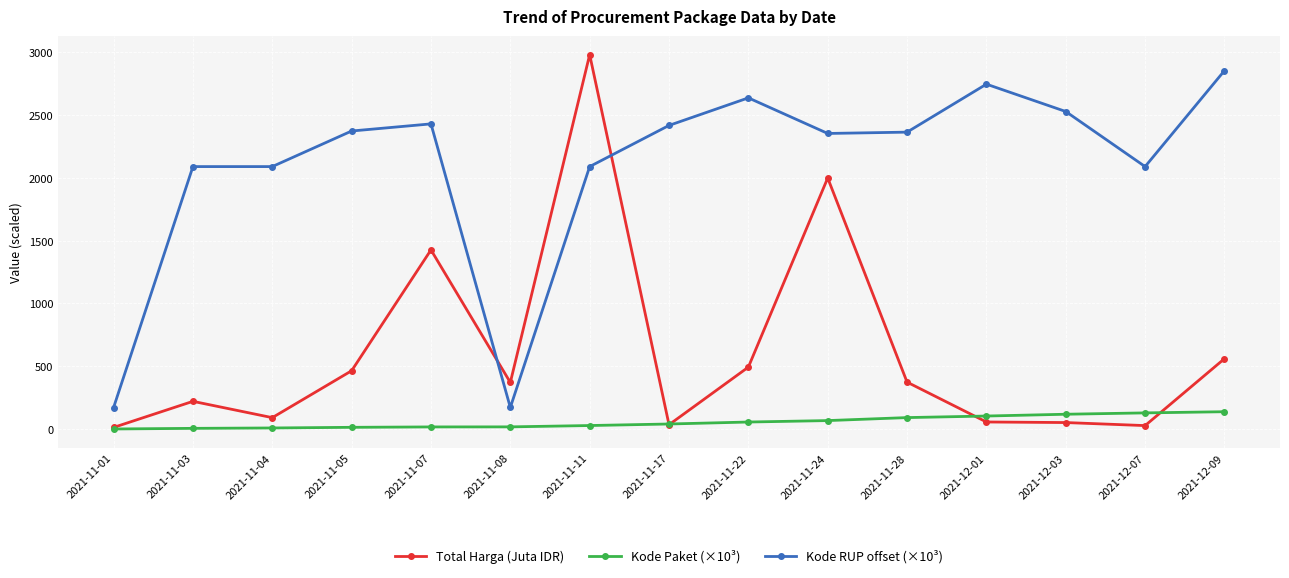

What is the sum of the Kode Paket (×10³) values at 2021-12-07 and 2021-12-03?

246.3